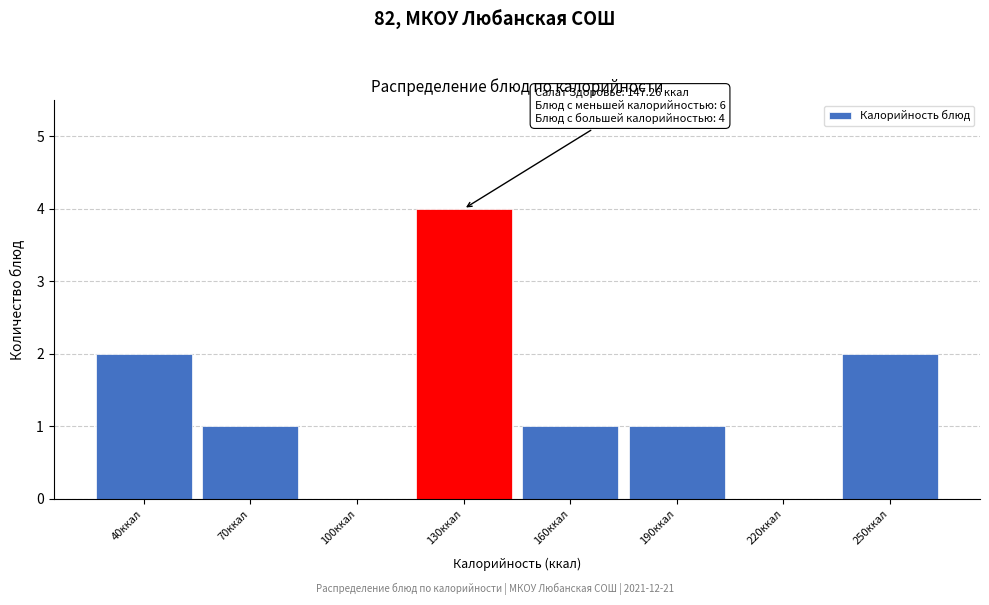

Reading left to right, what are all the values shown in this chart?

40ккал=2	70ккал=1	100ккал=0	130ккал=4	160ккал=1	190ккал=1	220ккал=0	250ккал=2